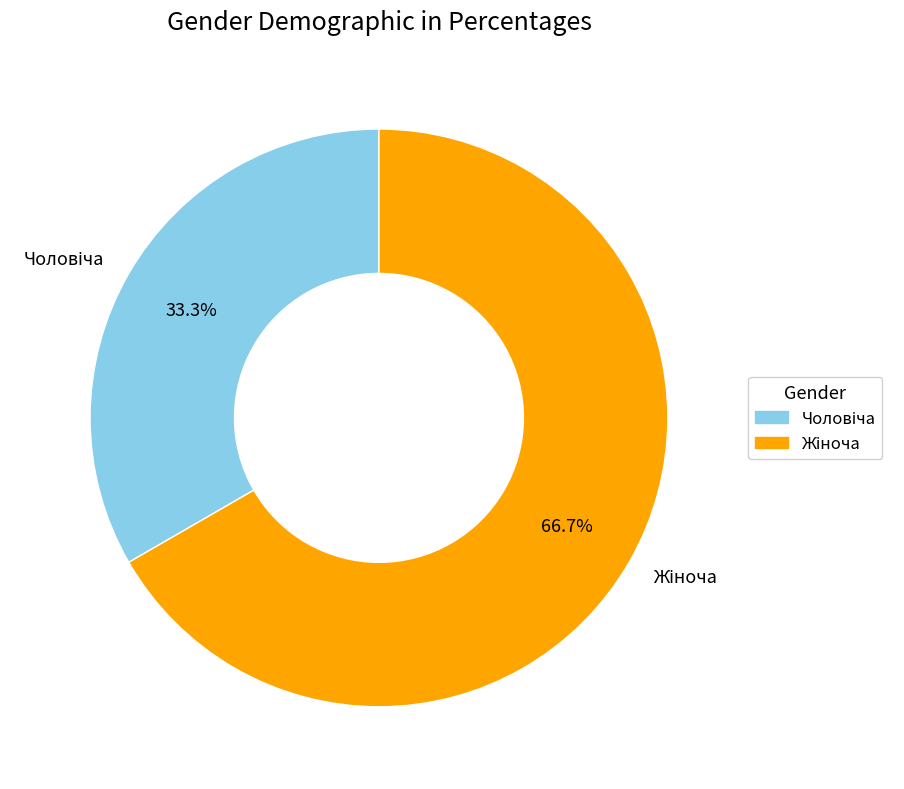

Is there a majority slice in this chart?

Yes